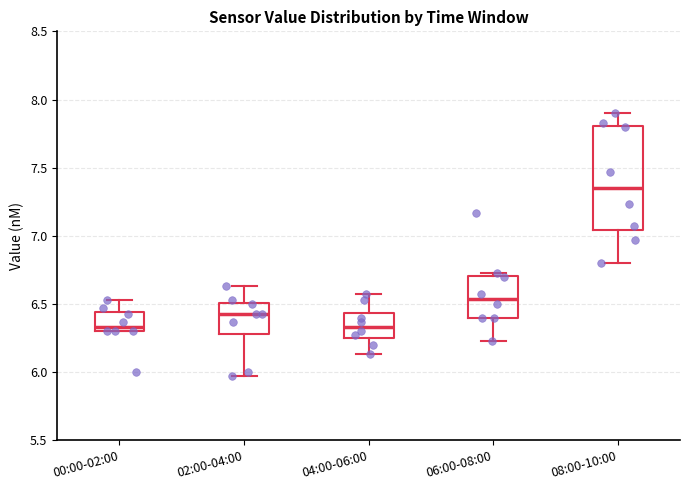

Where is the upper edge of the box for 08:00-10:00 on the y-axis? The values are not printed on the chart, so give them approximately, as read against the axis.

7.80